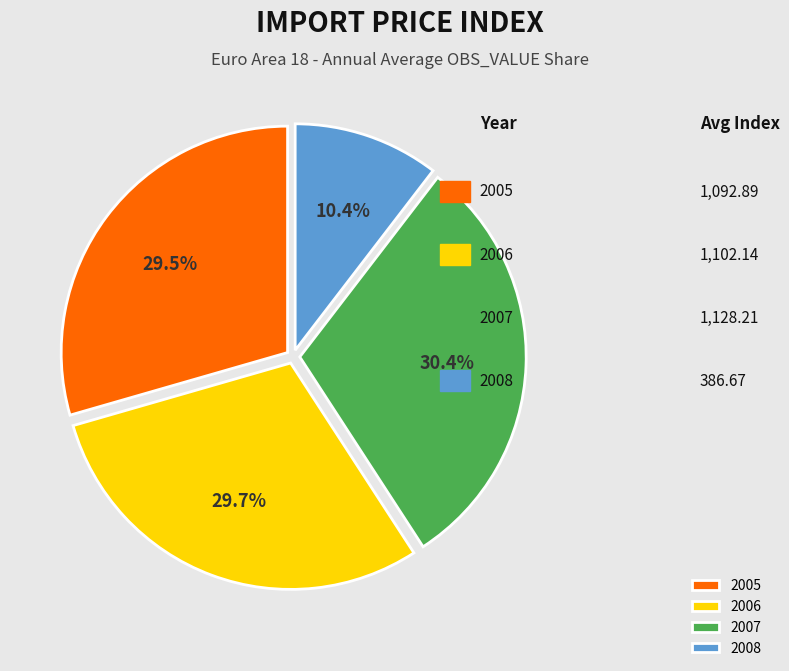

Which slice is the smallest?

2008